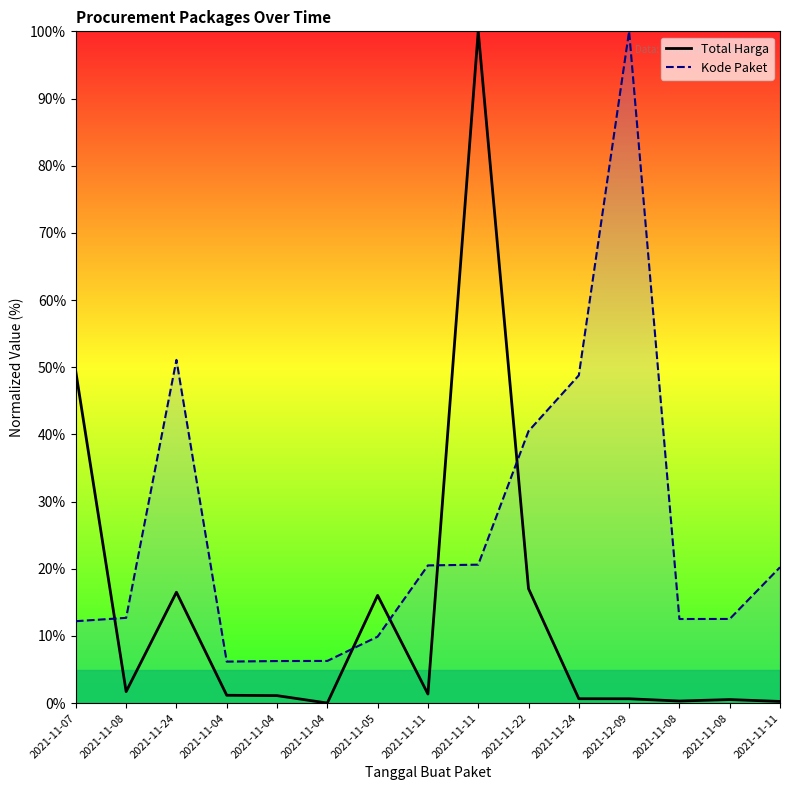

At 2021-11-07, list the series in order from smallest to largest.

Kode Paket, Total Harga